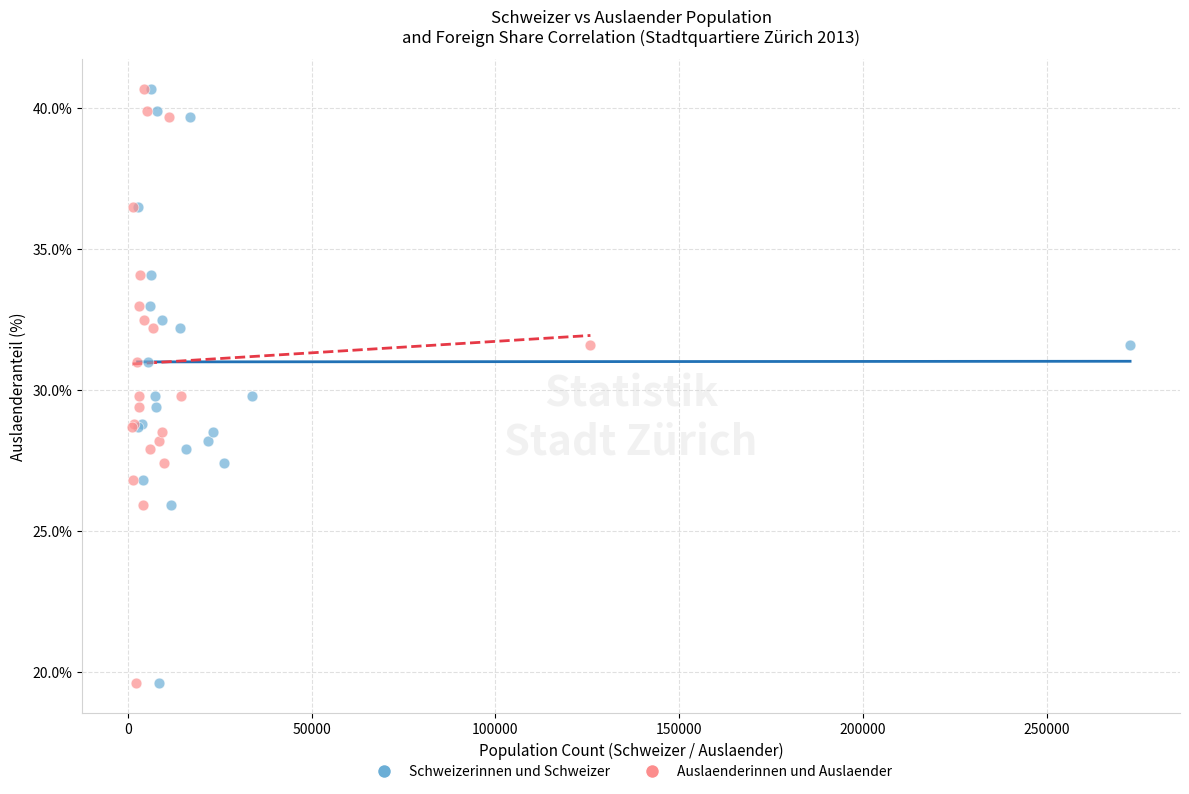

What are all the series names shown in the legend?

Schweizerinnen und Schweizer, Auslaenderinnen und Auslaender